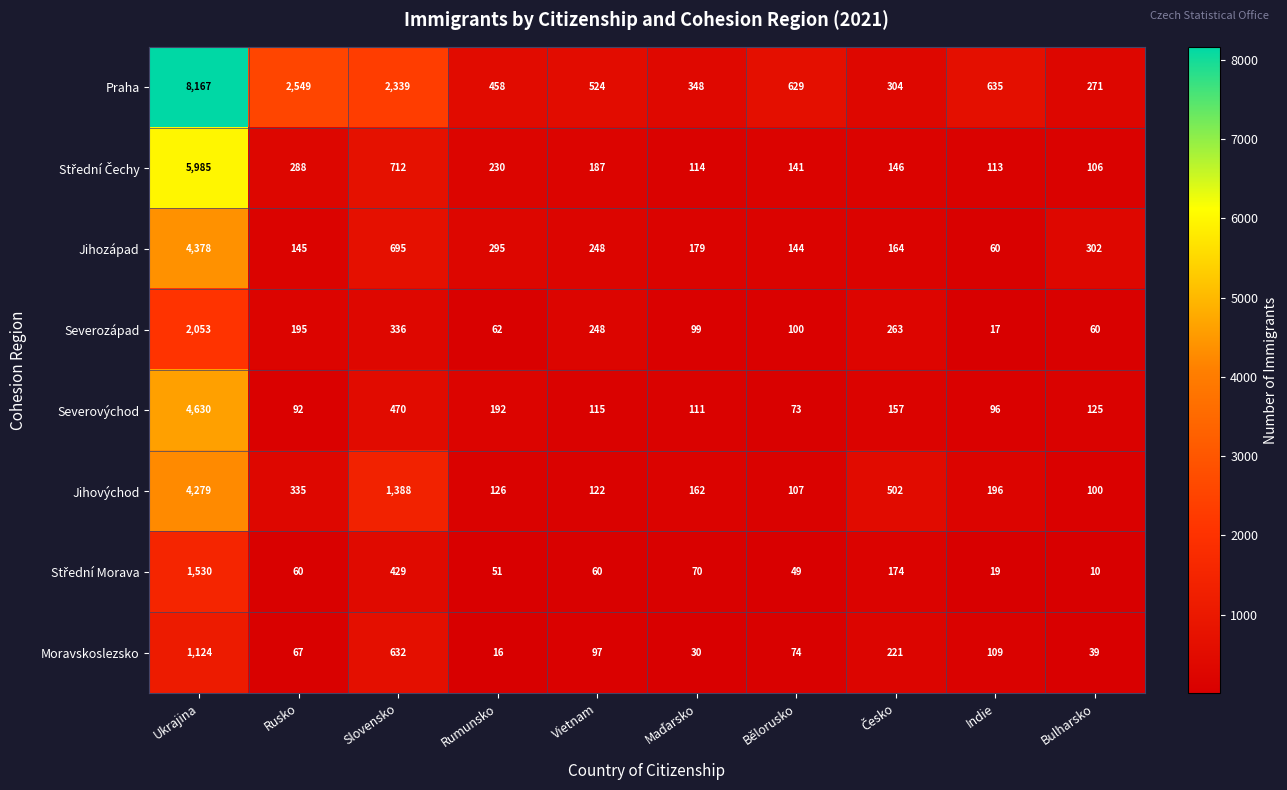

At which category is the sum across all series the highest?

Ukrajina